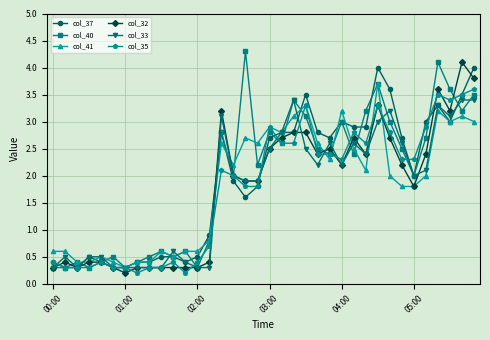

True or false: col_41 has more than 2 points higher than both neighbors.

True